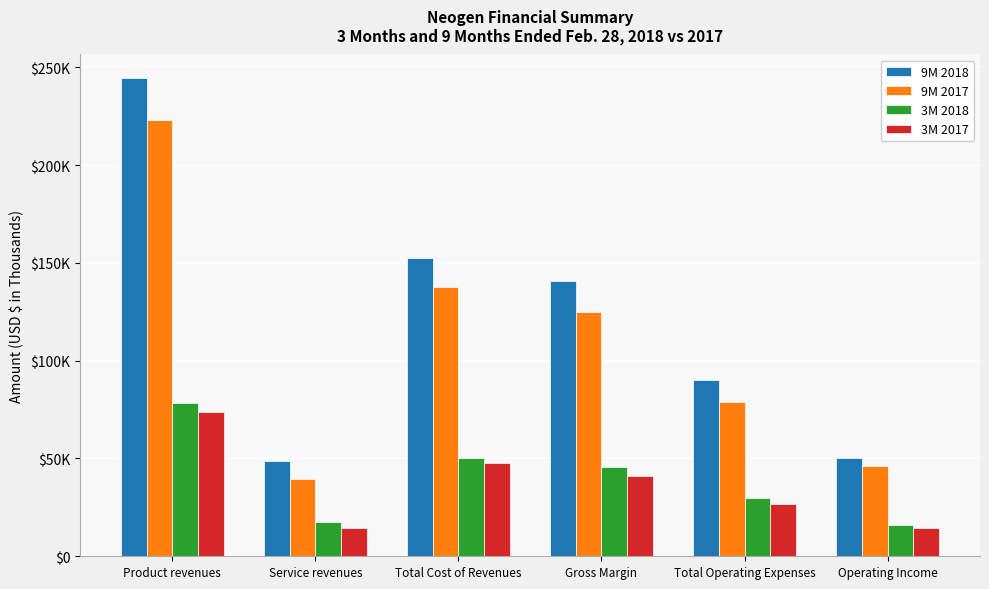

At Product revenues, list the series in order from largest to smallest.

9M 2018, 9M 2017, 3M 2018, 3M 2017